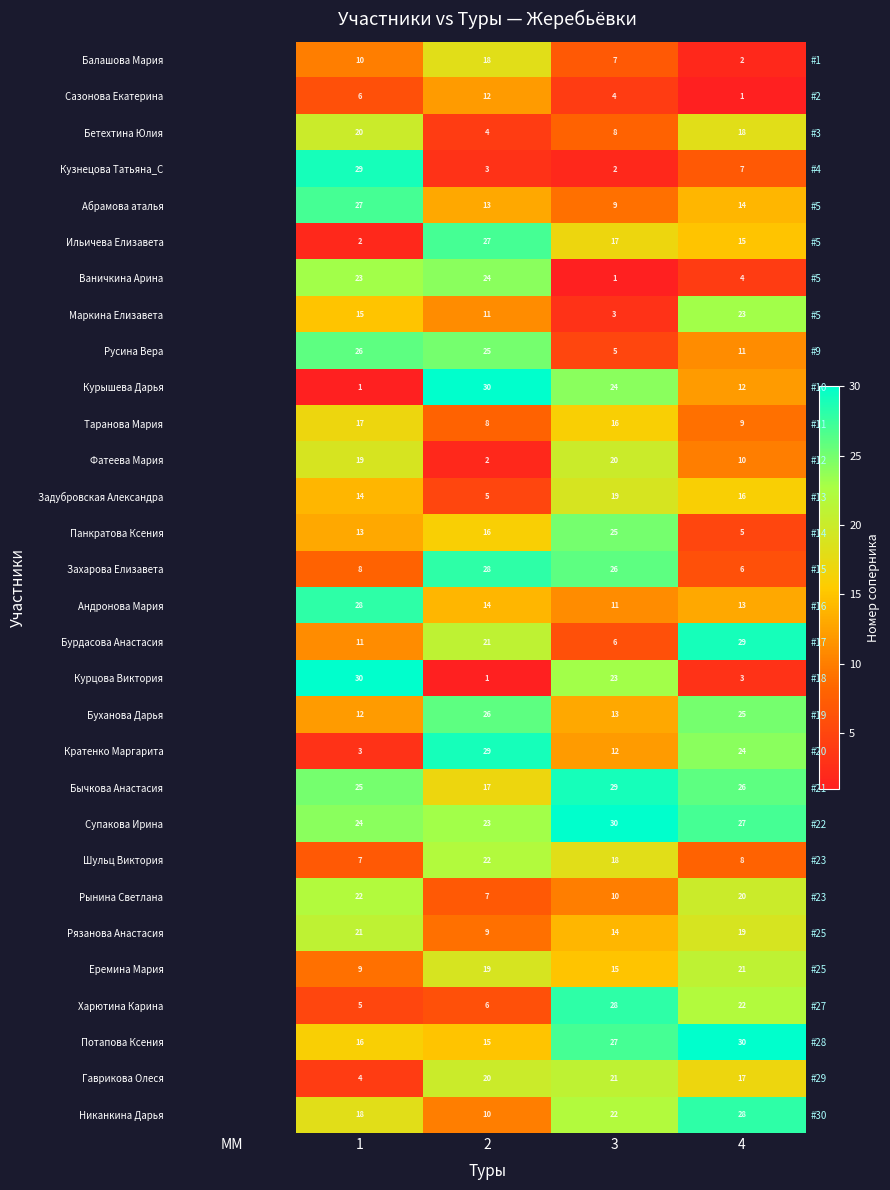

Count the number of data series in this chart.

30